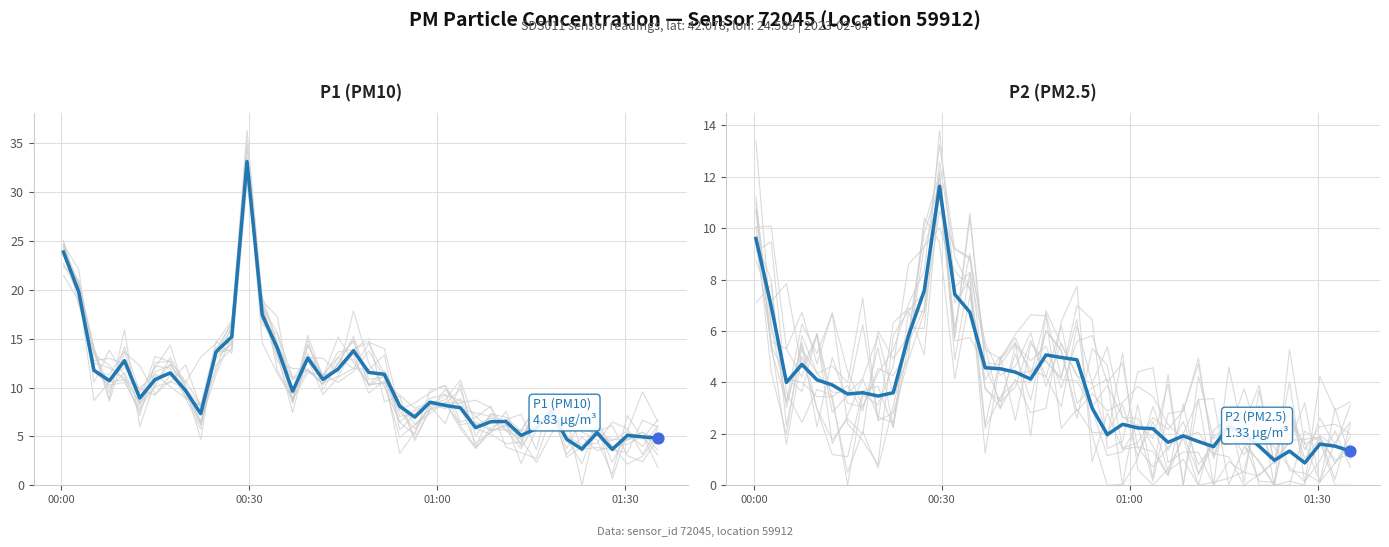

Which series contains the highest Y value?

P1 (PM10)